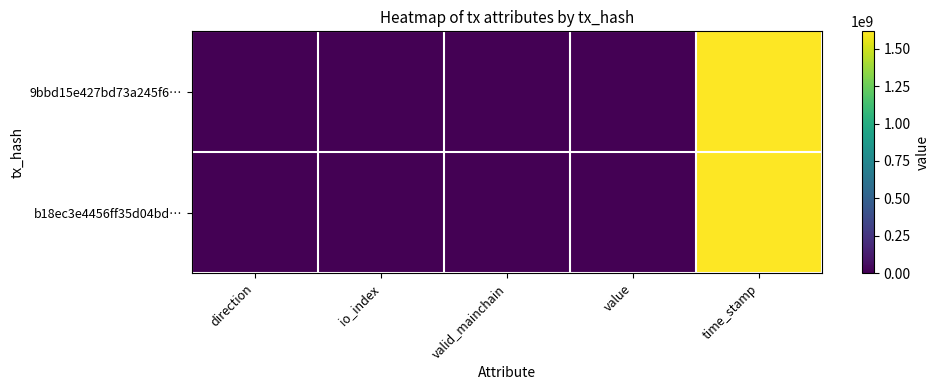

Which series changed the most between direction and io_index?

b18ec3e4456ff35d04bd…